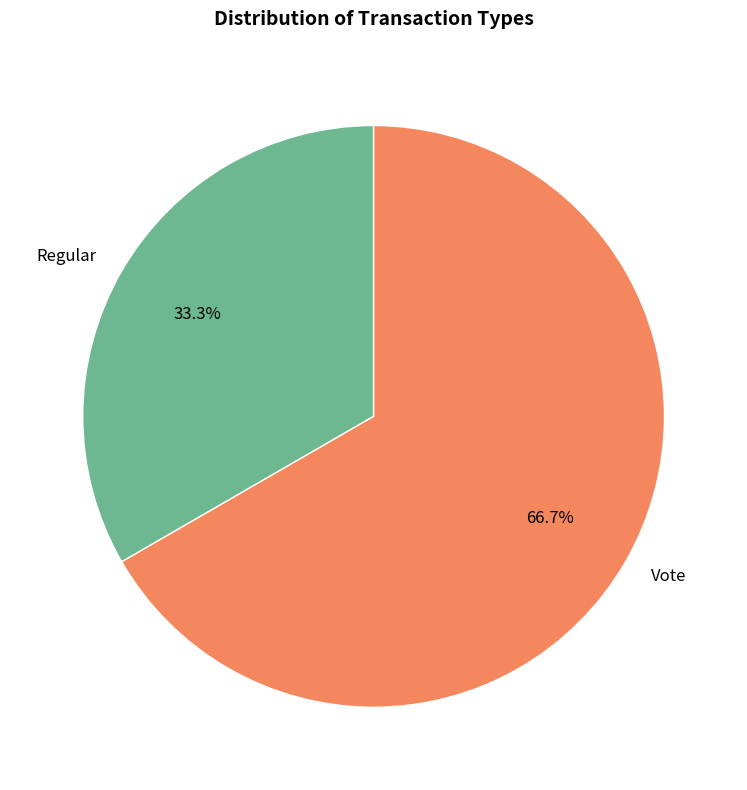

To the nearest percent, what is the combined percentage of Vote and Regular?

100%